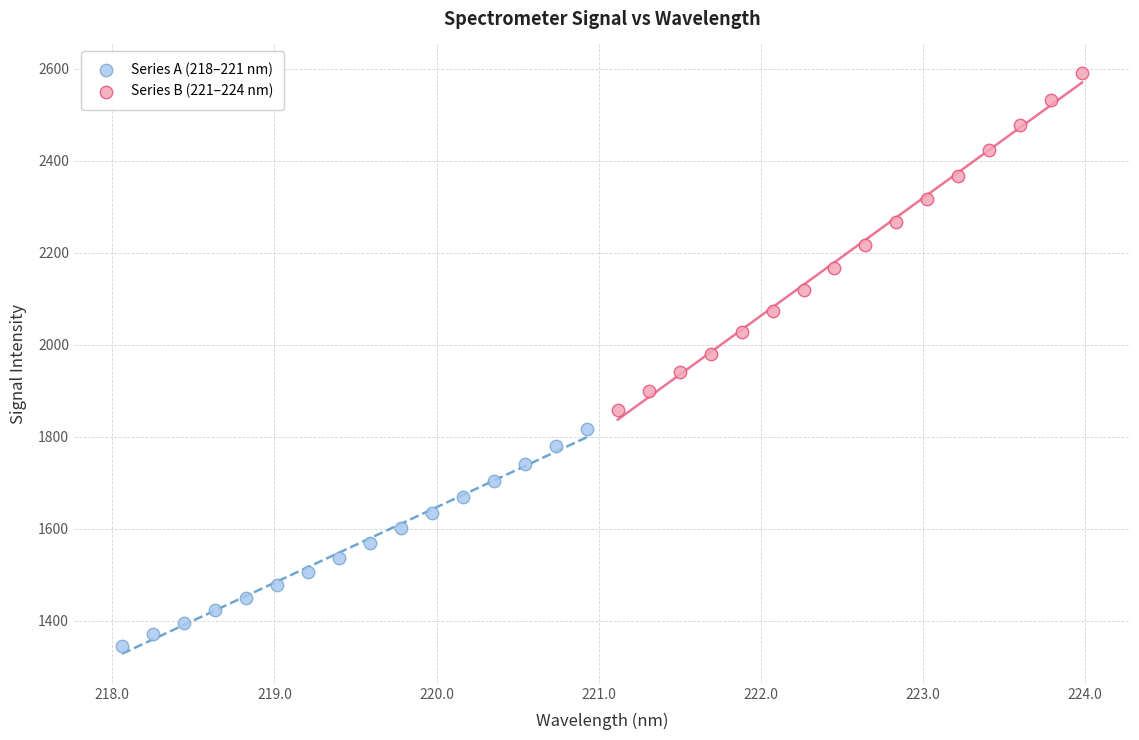

Which series has the widest spread of Y values?

Series B (221–224 nm)